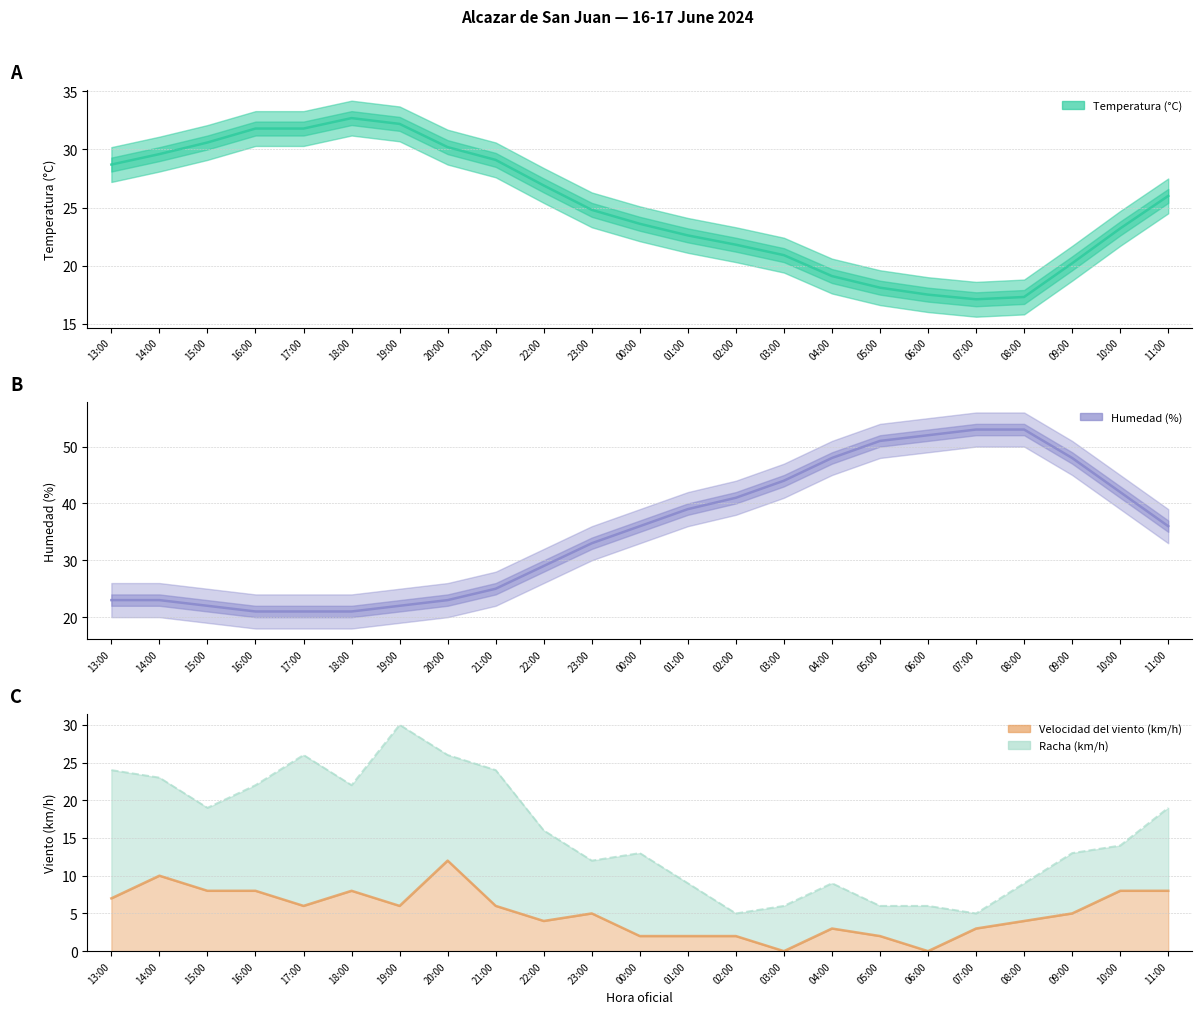

What is the sum of all Racha (km/h) values?

358.0